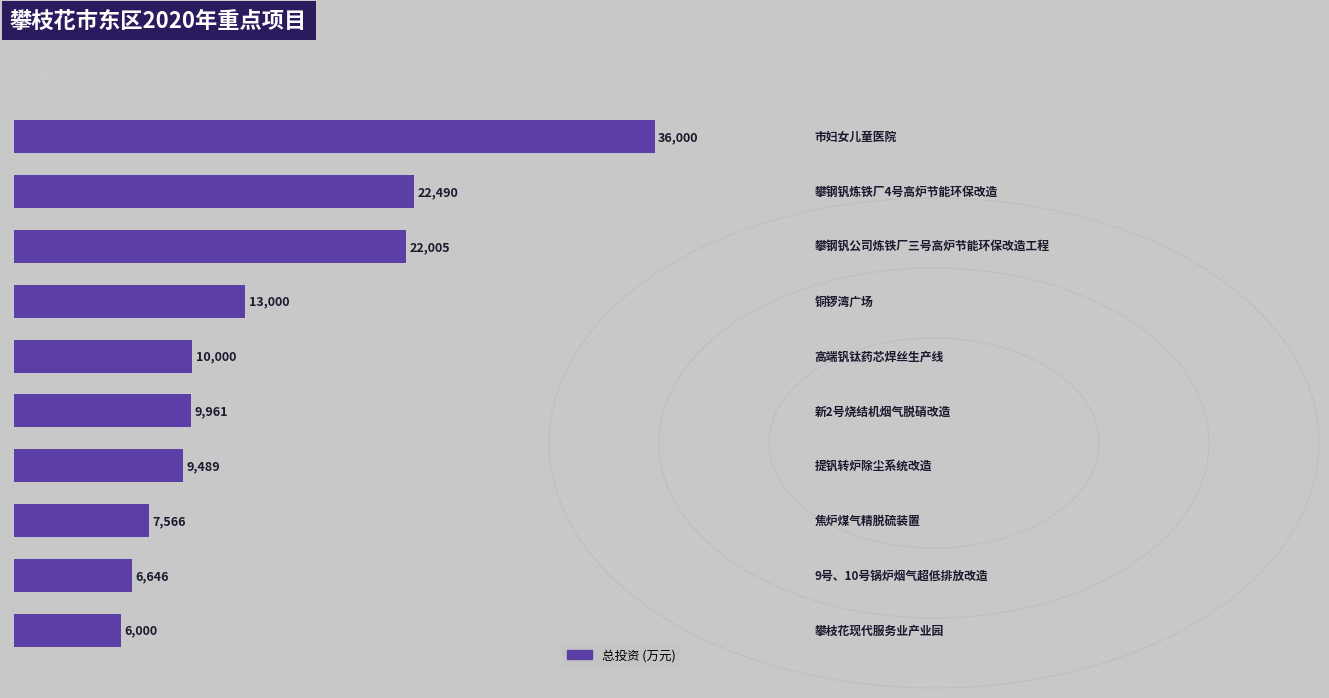

How many values are below 10000?

5